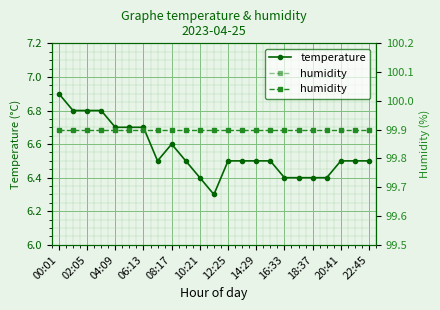

Rank the series by their average value, from highest to lowest.

humidity, temperature